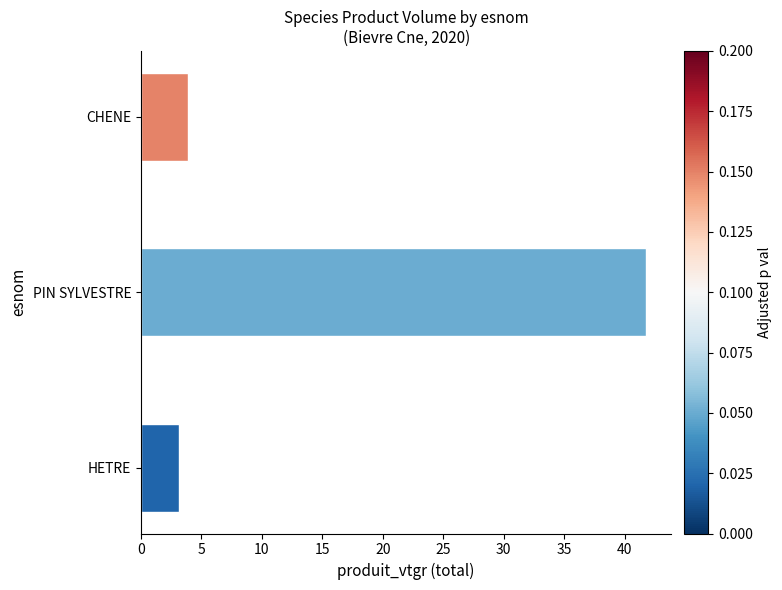

Reading top to bottom, transcribe all the data shown in this chart.

CHENE=3.9	PIN SYLVESTRE=41.8	HETRE=3.1